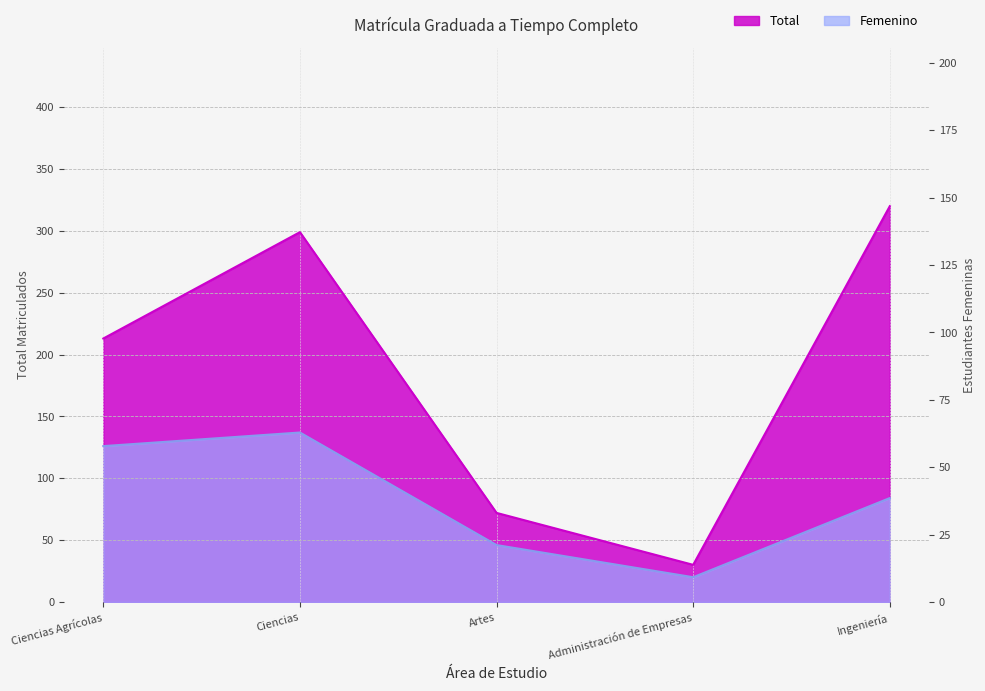

What is the difference between the Femenino values at Ciencias Agrícolas and Administración de Empresas?

106